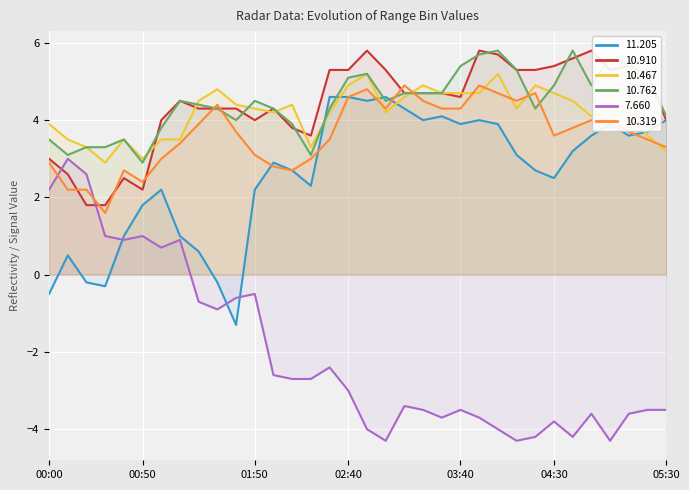

What is the difference between the highest and lowest values at 02:40?

8.3